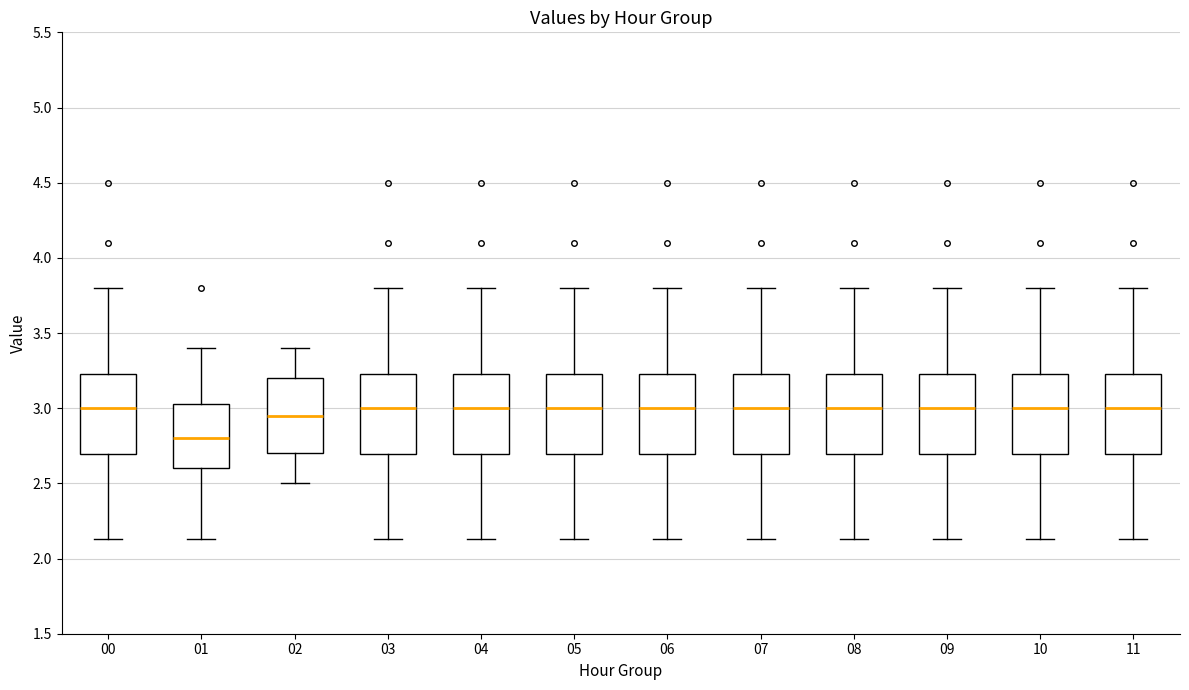

Reading left to right, transcribe this box plot: for each box, give where its median line is, the range the box spans, and where its two whiskers end, as read against the y-axis. The values are not printed on the chart, so give them approximately, as read against the axis.

00: median 3.00, box 2.70 to 3.25, whiskers 2.15 to 3.80
01: median 2.80, box 2.60 to 3.05, whiskers 2.15 to 3.40
02: median 2.95, box 2.70 to 3.20, whiskers 2.50 to 3.40
03: median 3.00, box 2.70 to 3.25, whiskers 2.15 to 3.80
04: median 3.00, box 2.70 to 3.25, whiskers 2.15 to 3.80
05: median 3.00, box 2.70 to 3.25, whiskers 2.15 to 3.80
06: median 3.00, box 2.70 to 3.25, whiskers 2.15 to 3.80
07: median 3.00, box 2.70 to 3.25, whiskers 2.15 to 3.80
08: median 3.00, box 2.70 to 3.25, whiskers 2.15 to 3.80
09: median 3.00, box 2.70 to 3.25, whiskers 2.15 to 3.80
10: median 3.00, box 2.70 to 3.25, whiskers 2.15 to 3.80
11: median 3.00, box 2.70 to 3.25, whiskers 2.15 to 3.80